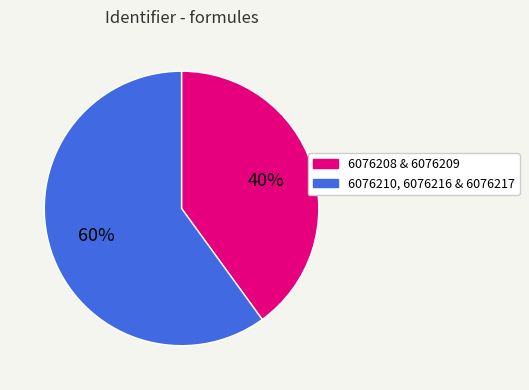

What is the ratio of the value at 6076210, 6076216 & 6076217 to the value at 6076208 & 6076209?

1.5